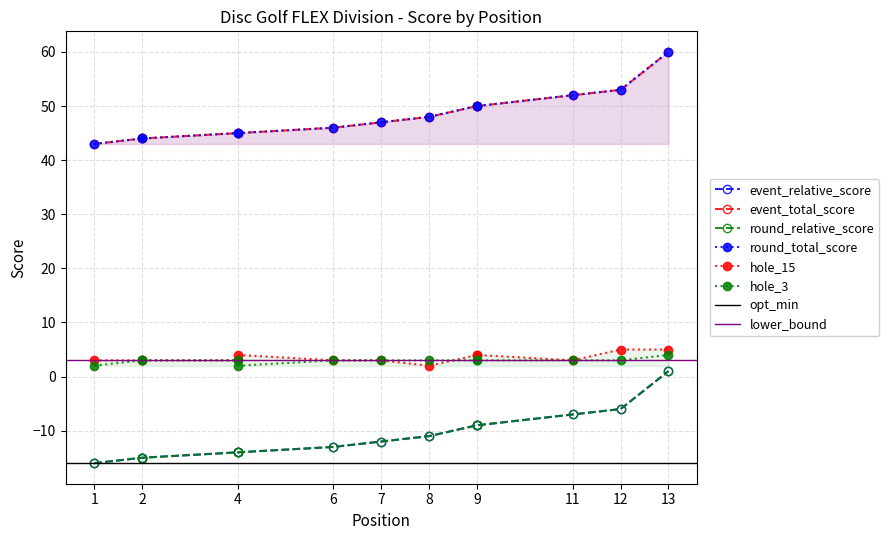

Is this an area chart (filled region under the line)?

No